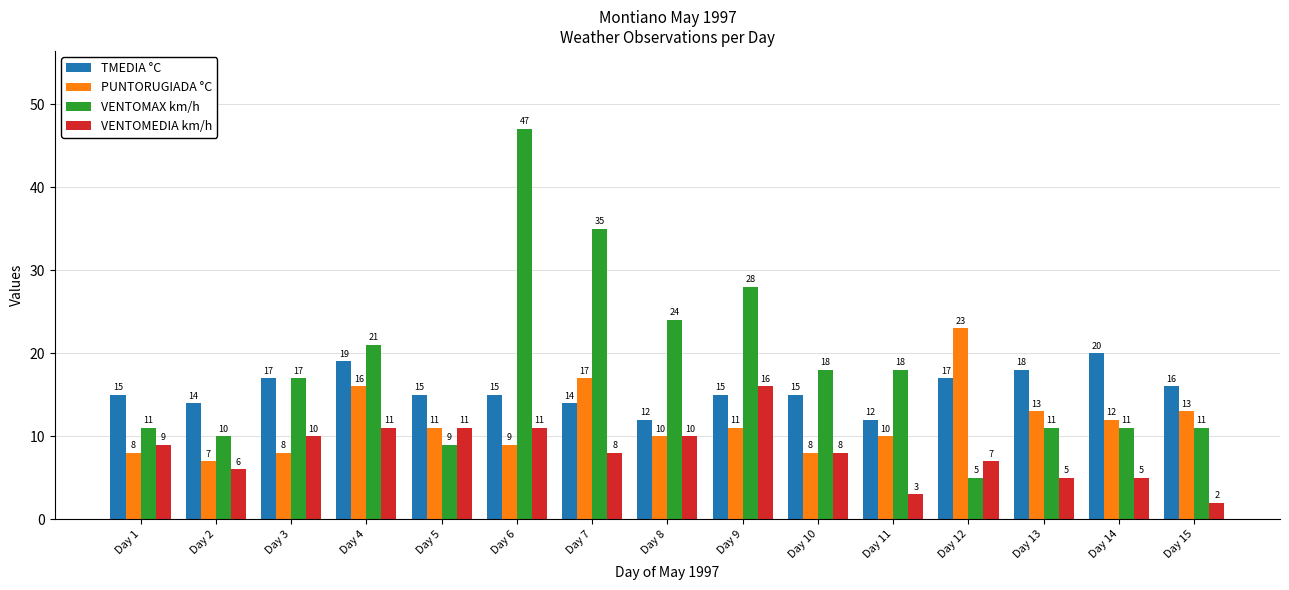

What is the difference between the maximum and minimum values in the VENTOMEDIA km/h series?

14